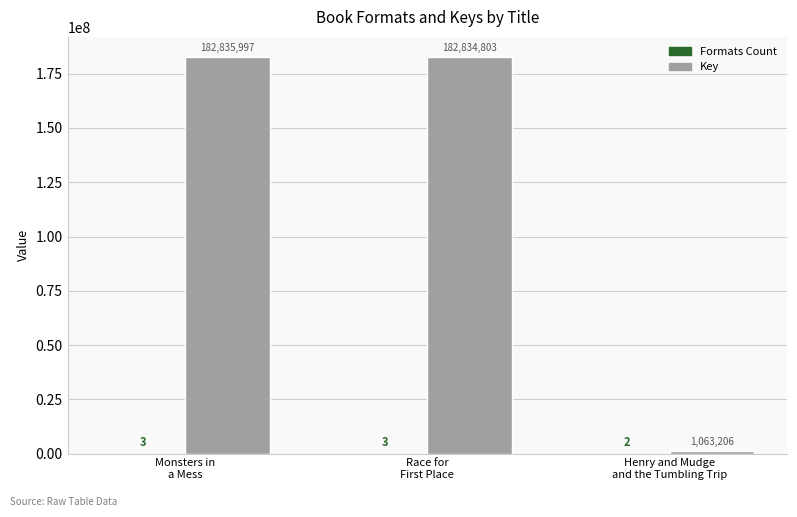

What is the sum of all Key values?

366734006